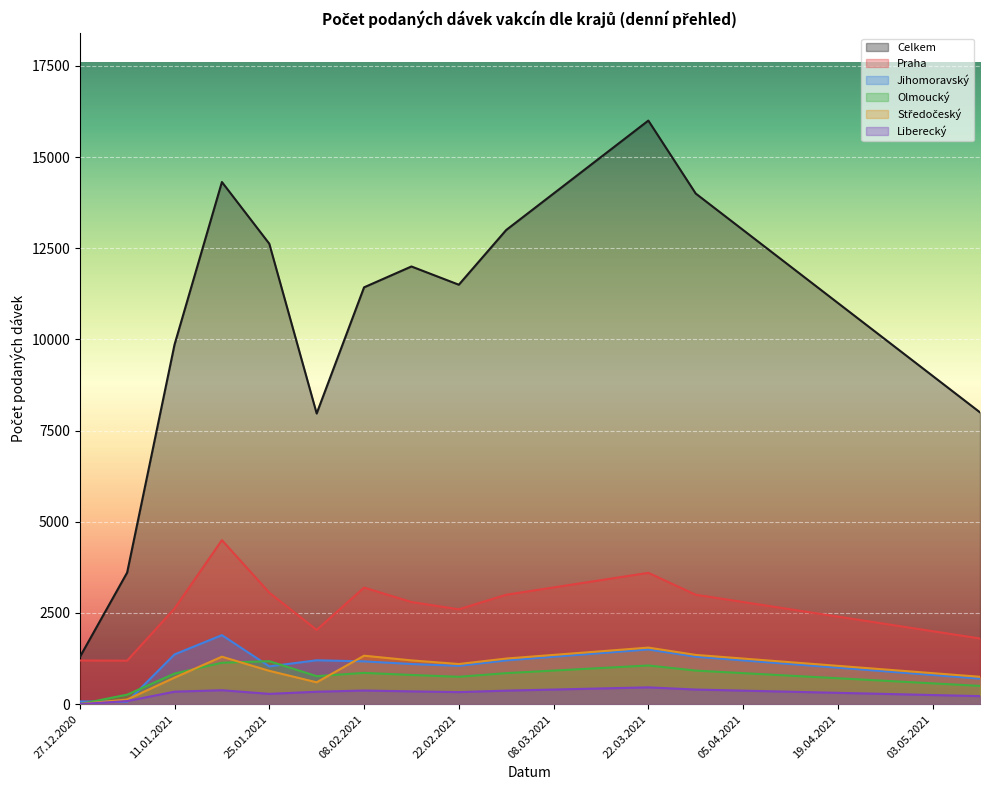

How many times do Olmoucký and Středočeský cross each other?

4